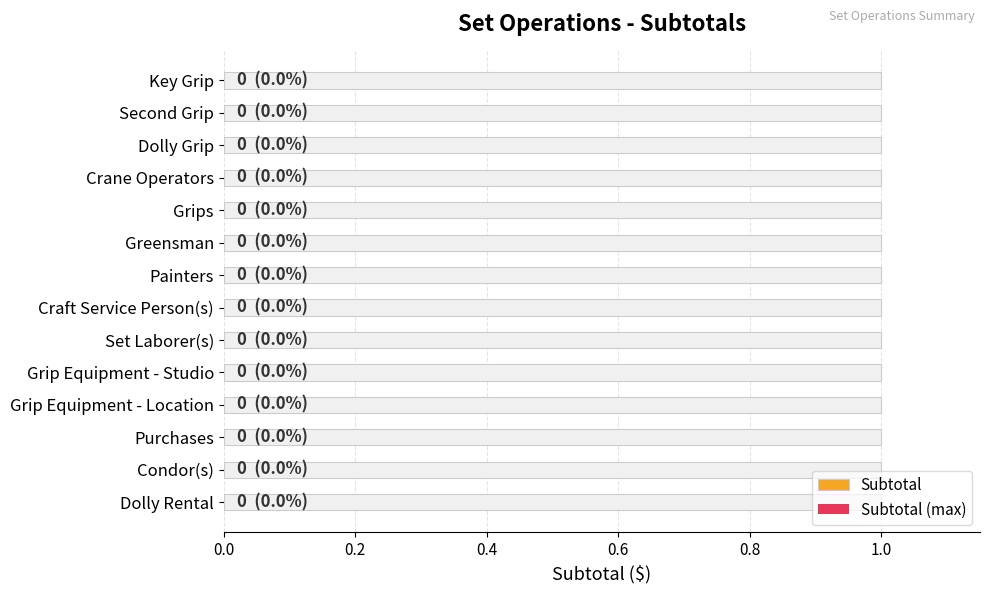

True or false: Subtotal has a value of 0.2 at 0.0.

False